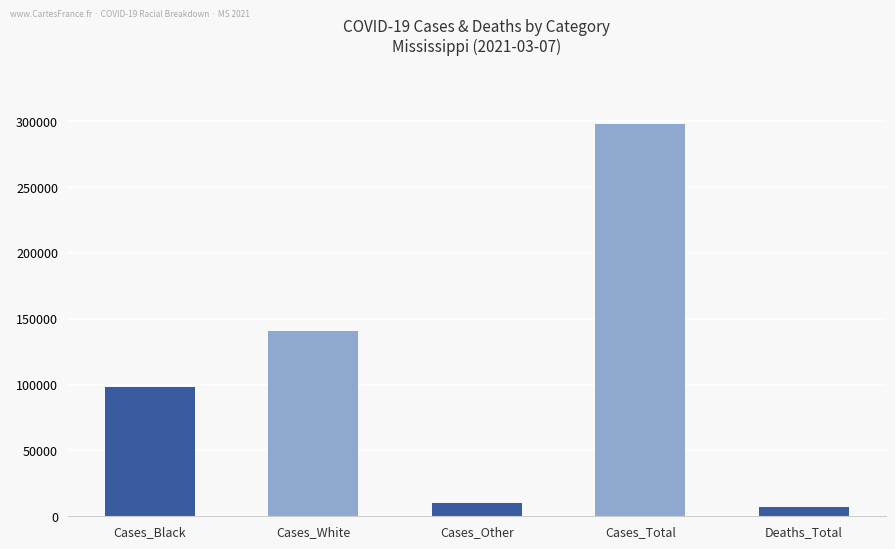

At which label is the value closest to 152194?

Cases_White